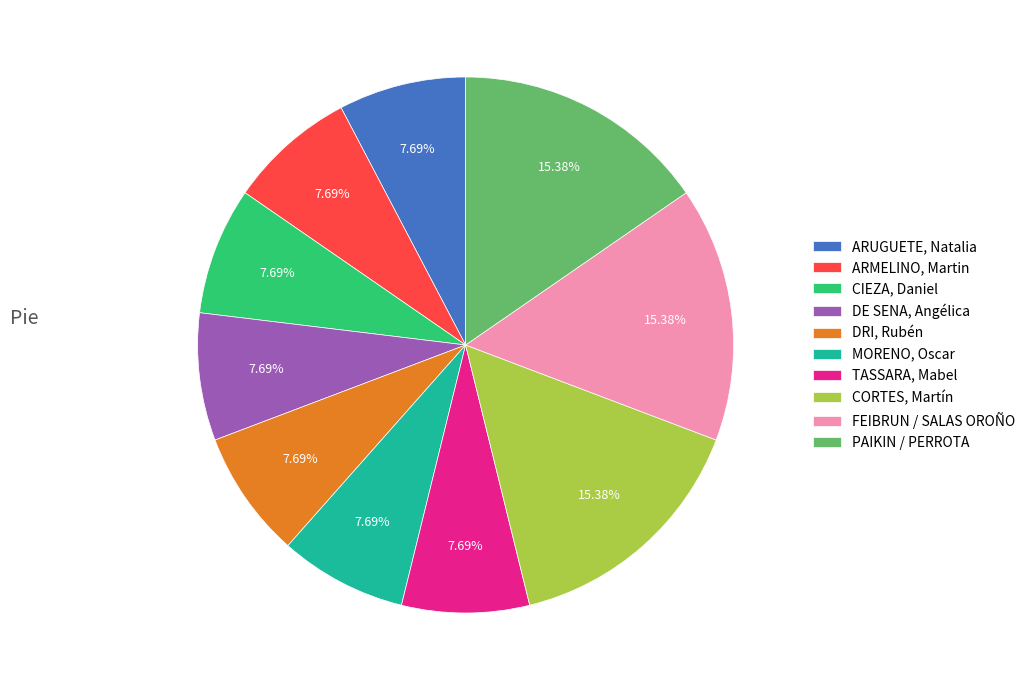

Is TASSARA, Mabel the majority of the pie?

No